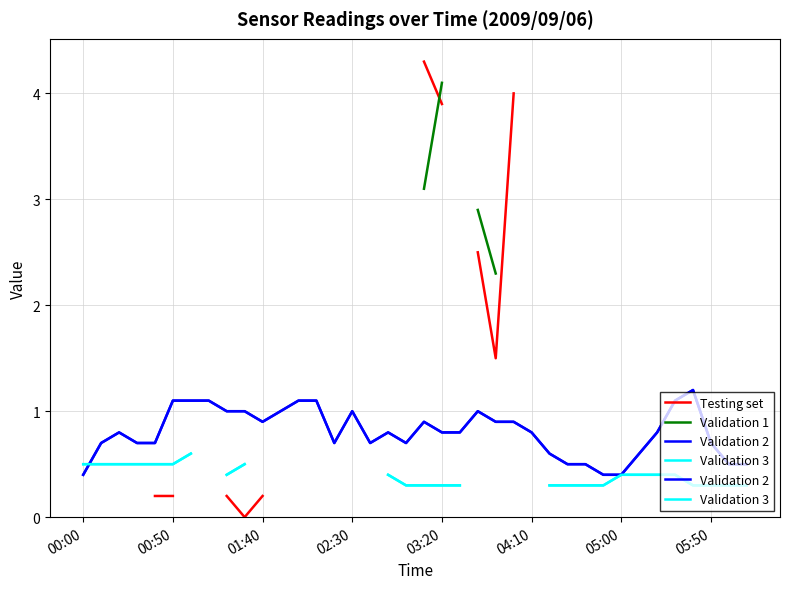

Rank the series by their maximum value, from highest to lowest.

Testing set, Validation 1, Validation 2, Validation 3